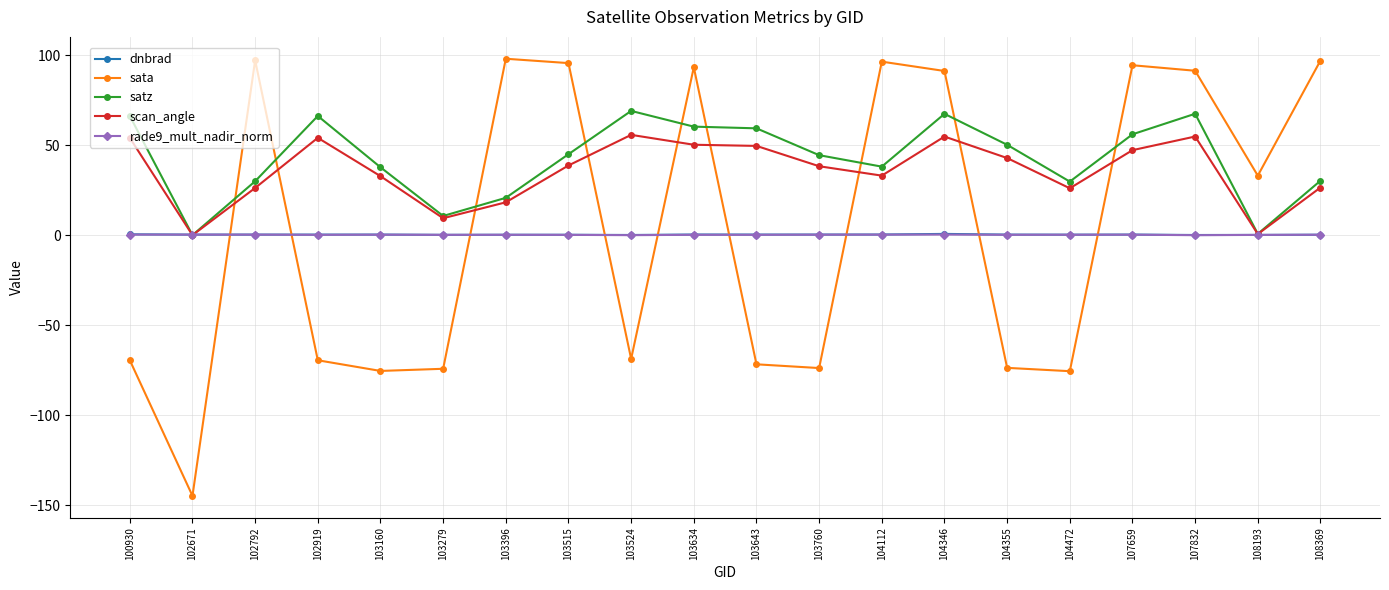

Which label corresponds to the smallest value in the chart?

102671